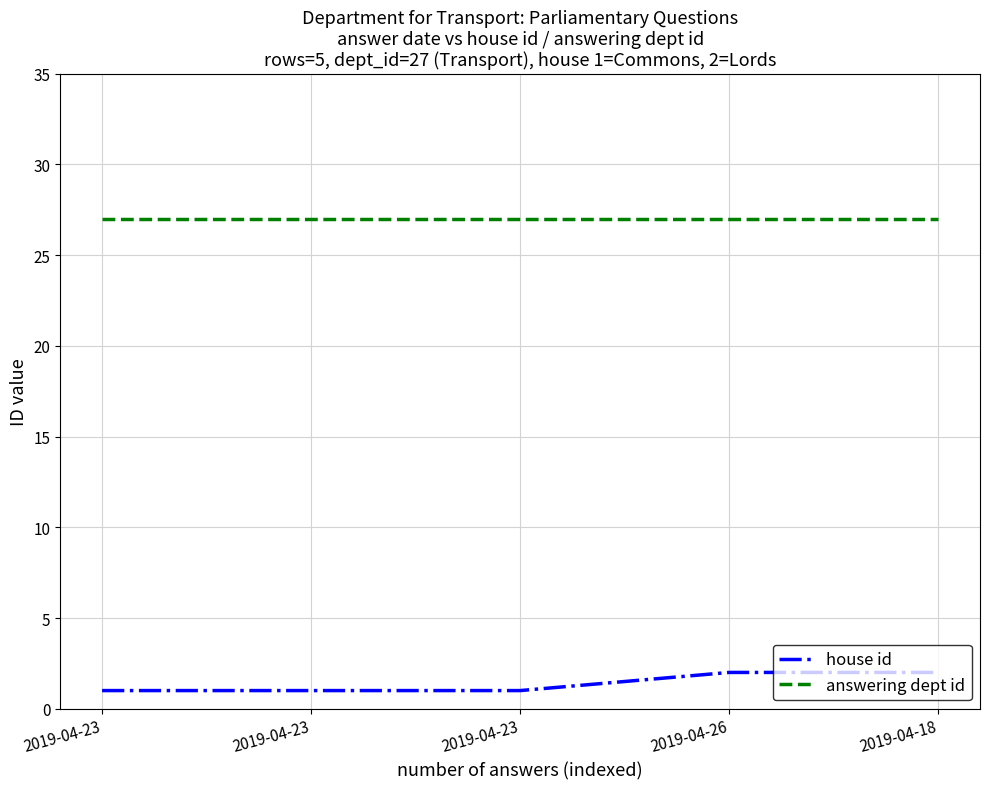

Does the chart display data point markers on the line(s)?

No